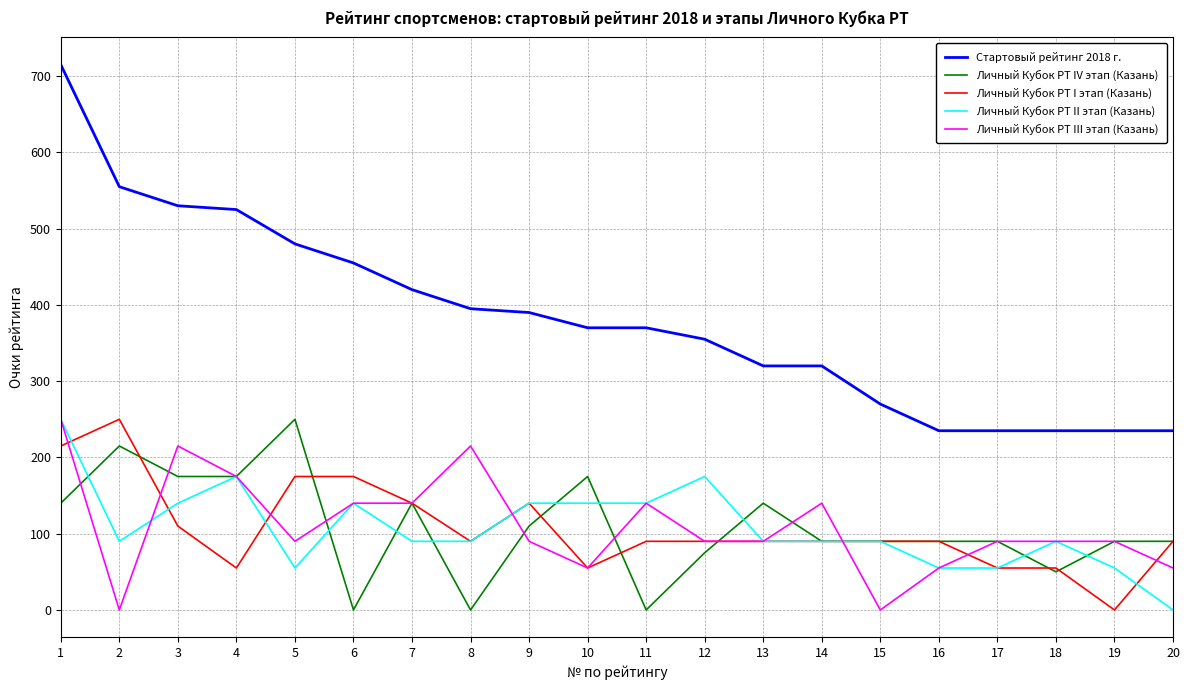

Where is Стартовый рейтинг 2018 г. nearest to the value 475?

5